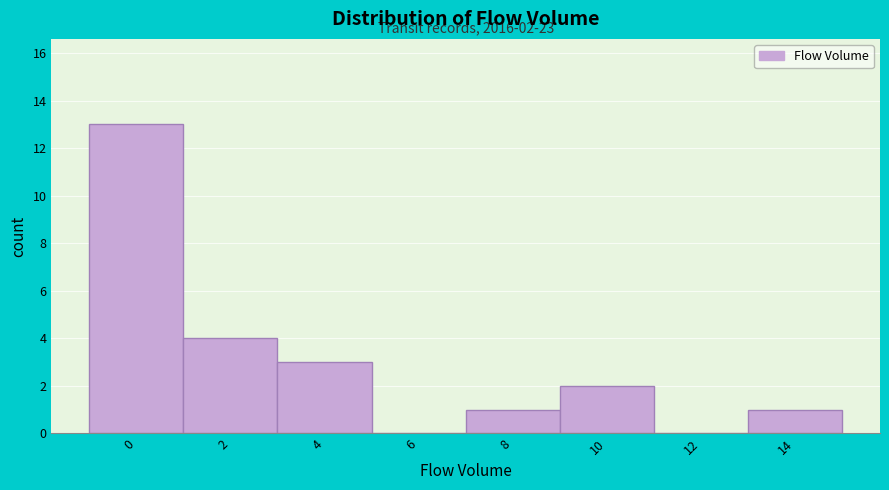

Reading left to right, what are all the values shown in this chart?

0=13	2=4	4=3	6=0	8=1	10=2	12=0	14=1